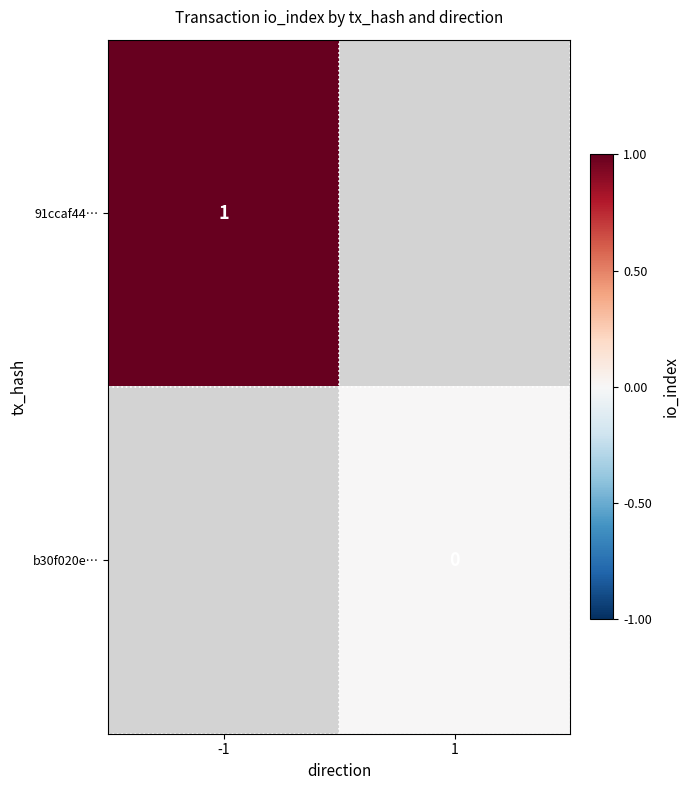

True or false: 91ccaf44… has a value of 1 at -1.

True